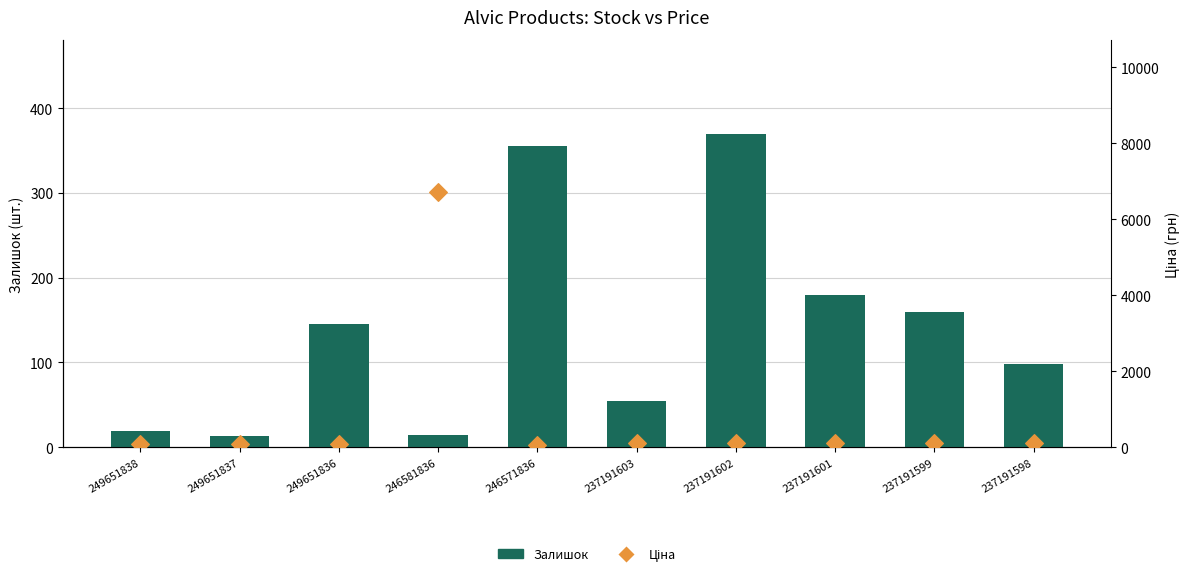

What are all the series names shown in the legend?

Залишок, Ціна